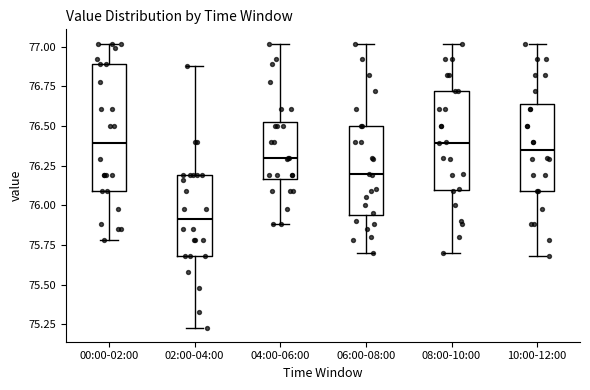

Where does the upper whisker of the box for 00:00-02:00 end on the y-axis? The values are not printed on the chart, so give them approximately, as read against the axis.

77.00